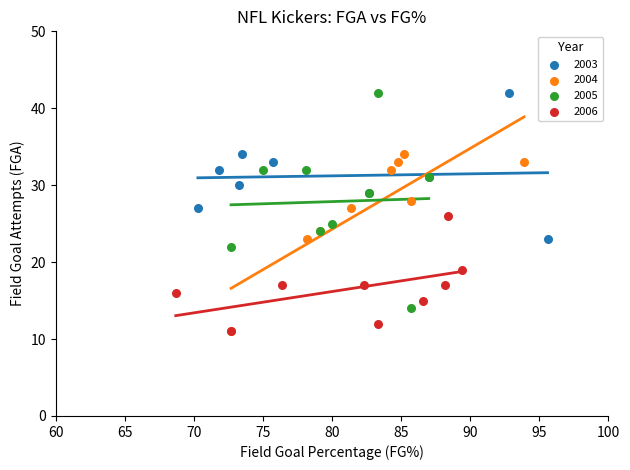

Which series has the largest Y range (max minus min)?

2005